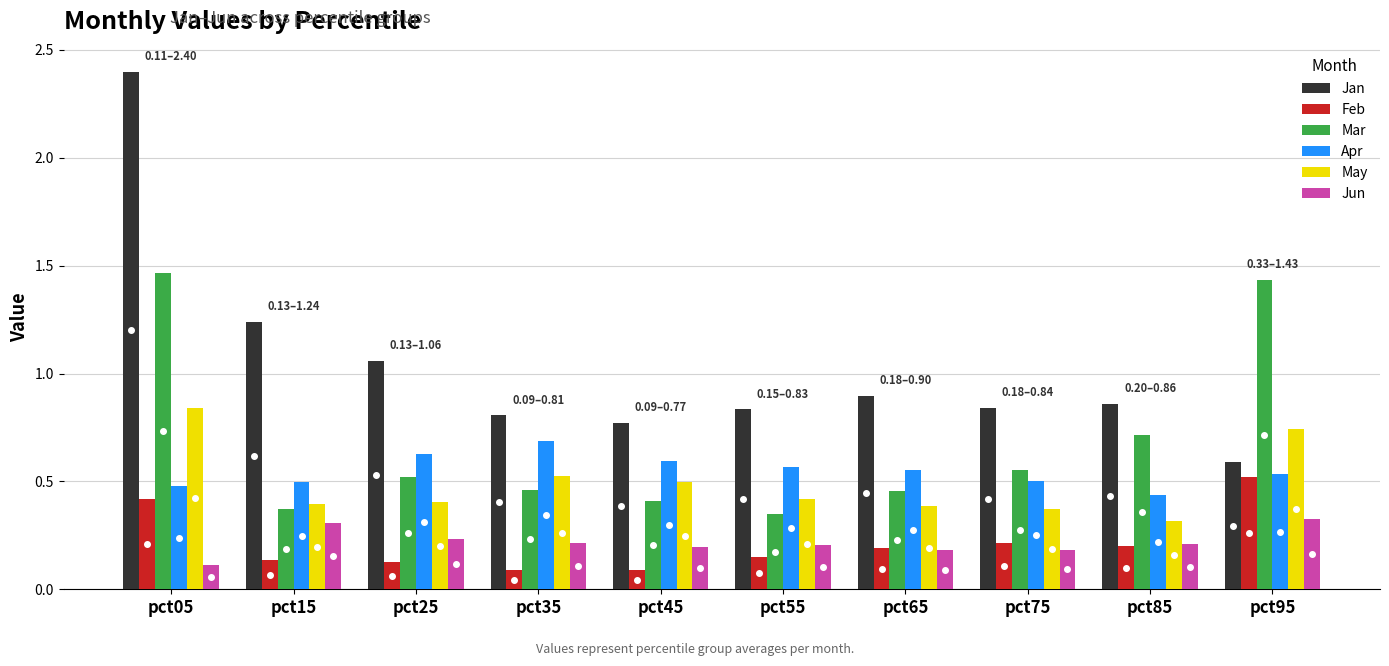

What is the sum of the Mar values at pct25 and pct05?

2.0